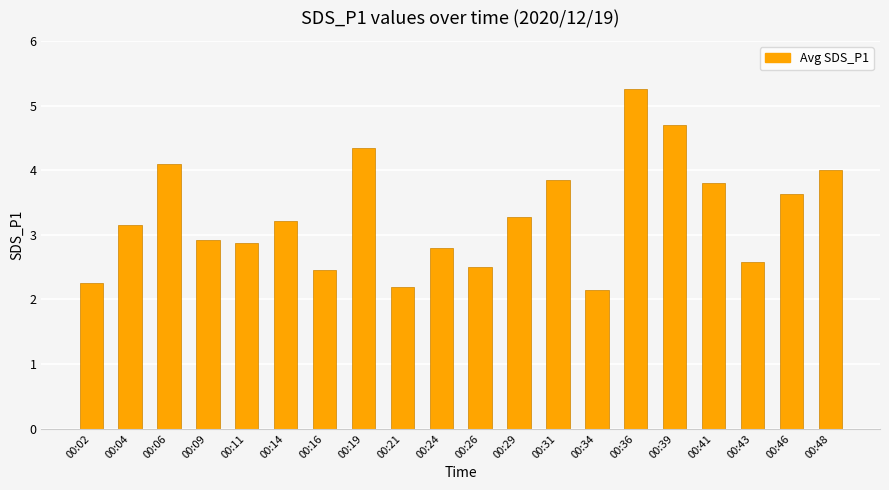

What is the change in value from 00:11 to 00:36?

+2.4